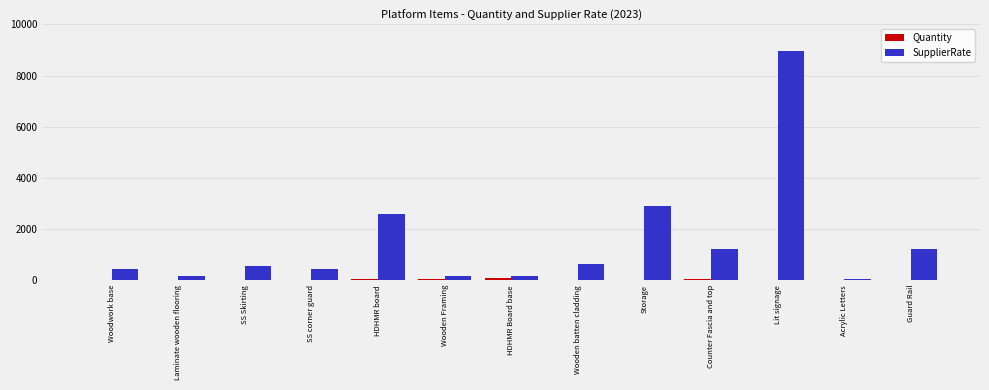

Which series has the largest total across all categories?

SupplierRate